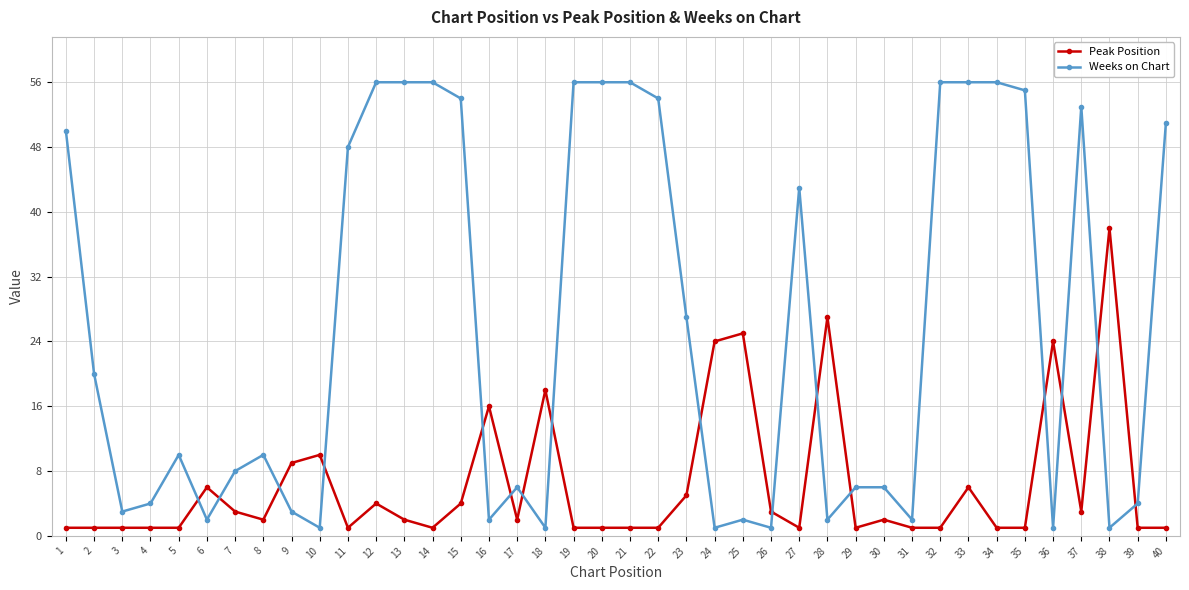

Which series has the widest spread of values?

Weeks on Chart